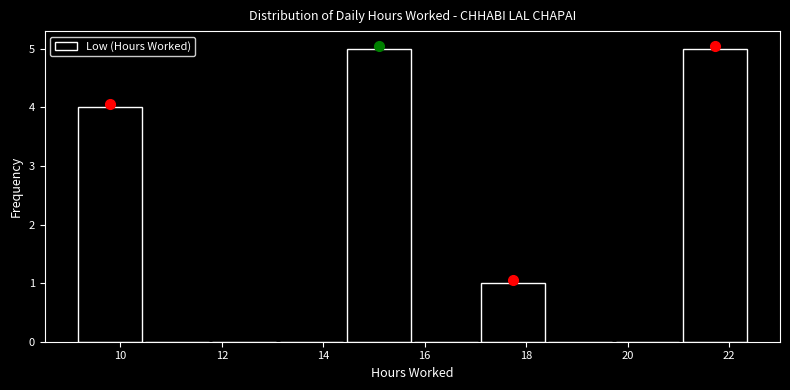

What is the height of the bar covering 17.0 to 18.4 on the x-axis? Neither the bar edges nor the heights are printed on the chart, so give them approximately, as read against the axes.

1